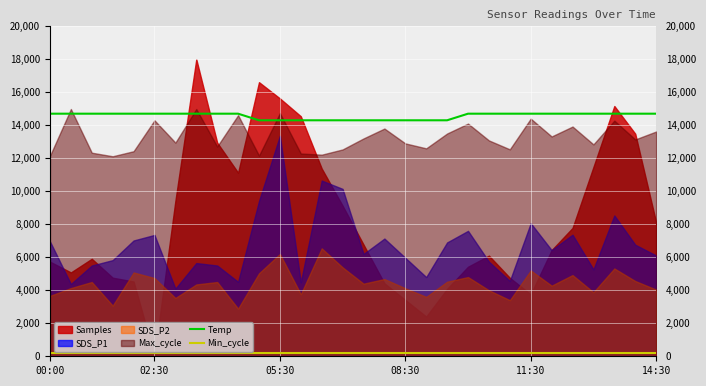

What is the value of the Temp point at the 13th from the left?

14300.0